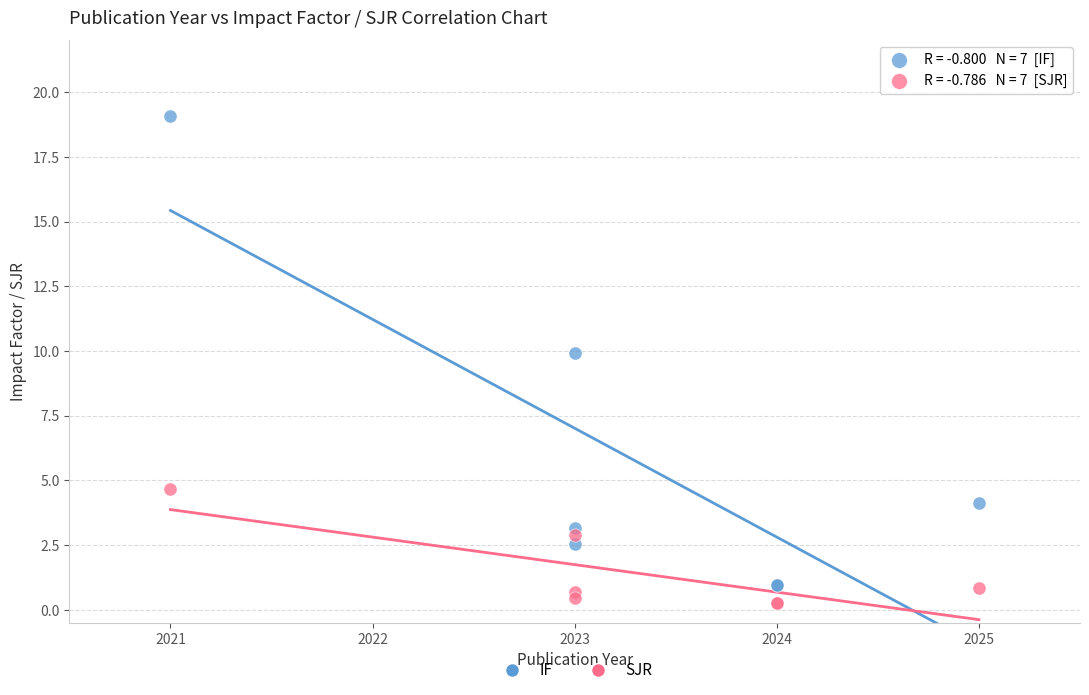

Across all series, what Y value is closest to 9?

9.9